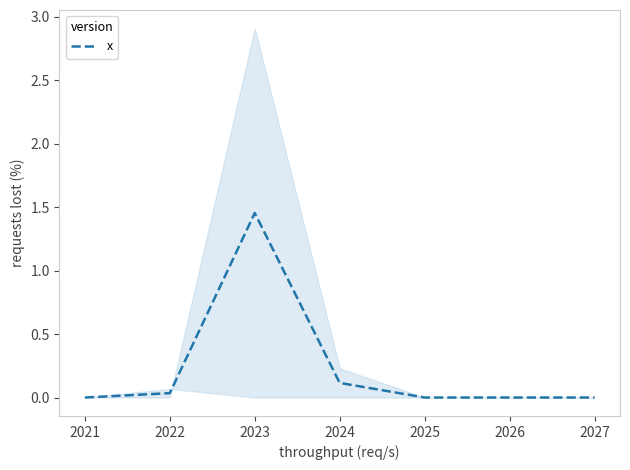

Where is the data nearest to the value 0?

2021